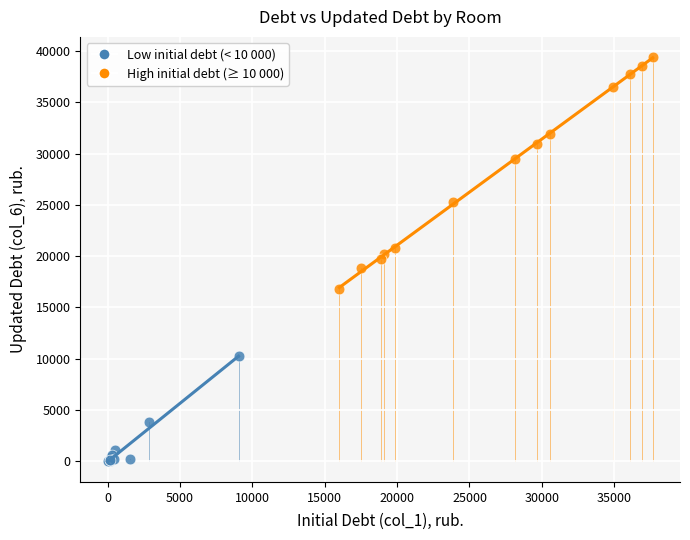

Which series reaches the minimum Y coordinate?

Low initial debt (< 10 000)